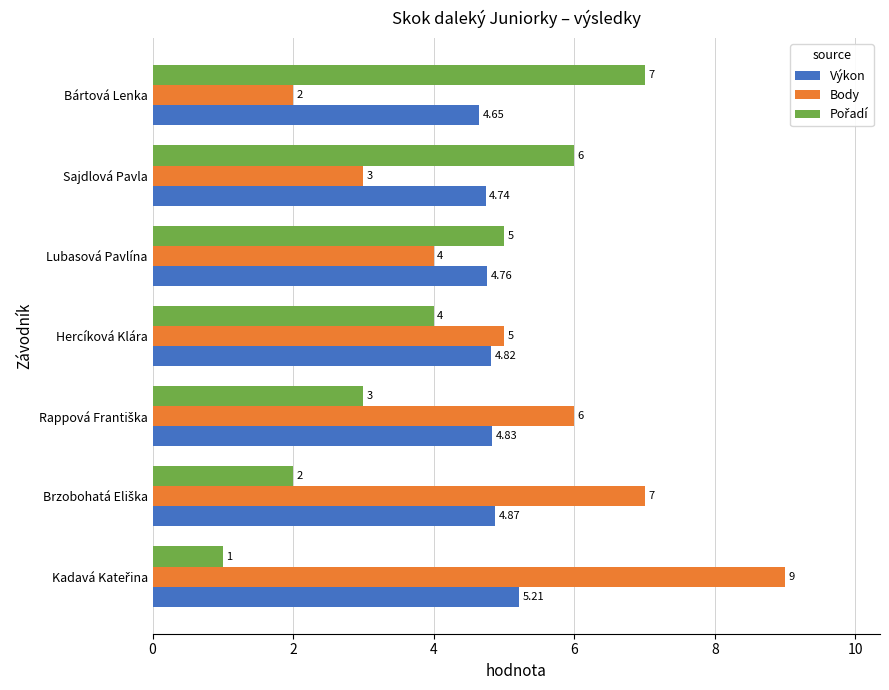

What is the difference between the maximum and minimum values in the Body series?

7.0